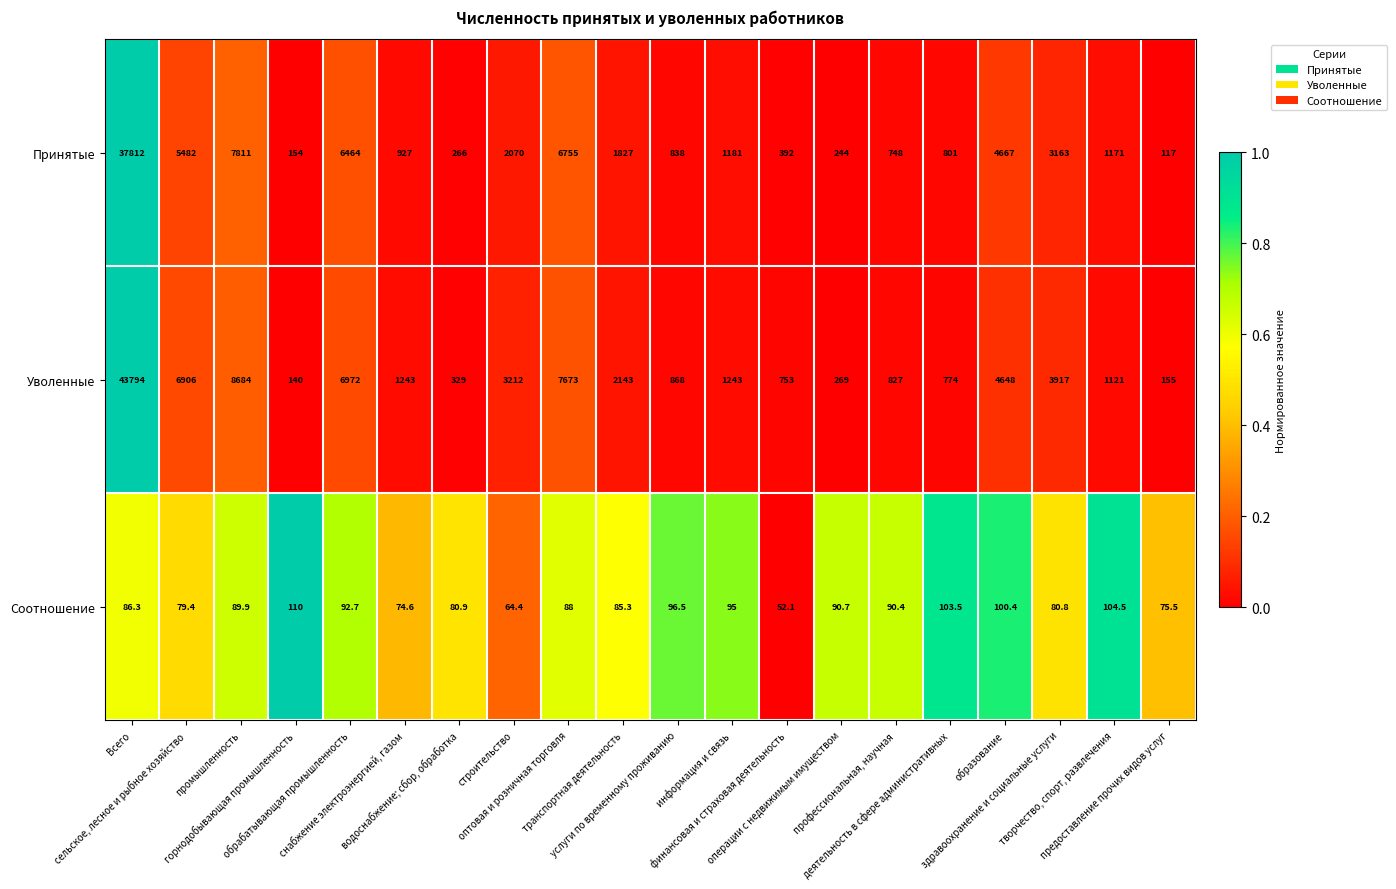

Which series has the largest range (max minus min)?

Уволенные